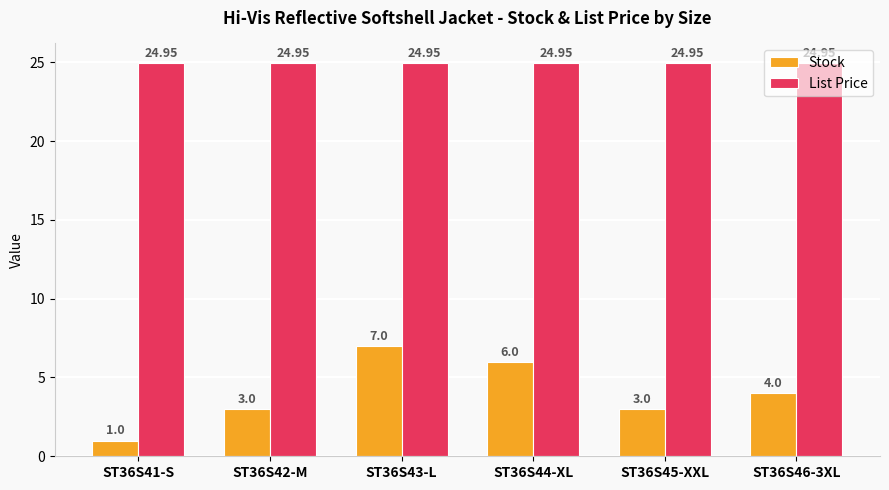

What is the sum of all Stock values?

24.0